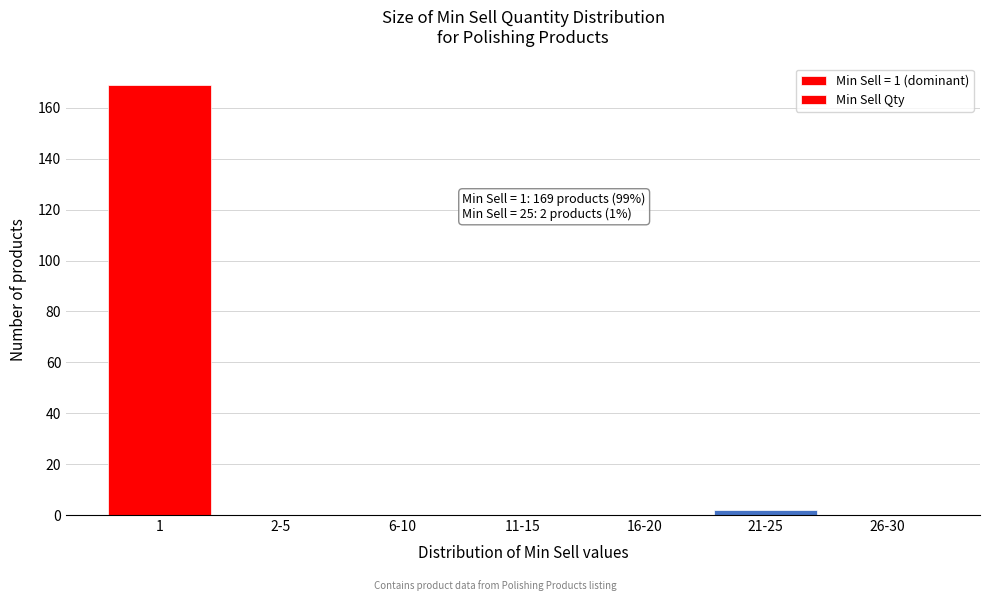

Reading right to left, transcribe all the data shown in this chart.

26-30=0	21-25=2	16-20=0	11-15=0	6-10=0	2-5=0	1=169